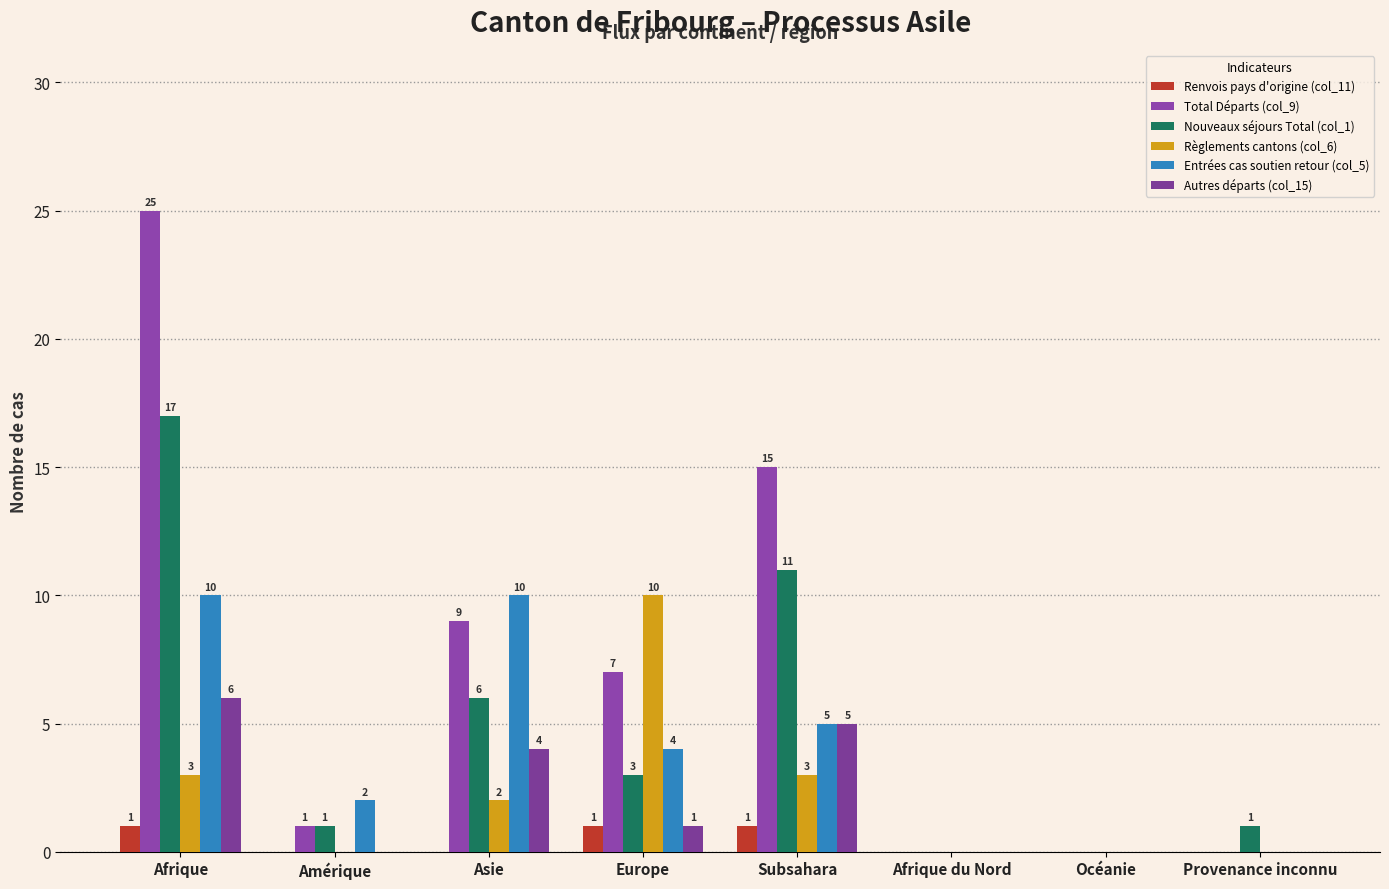

How many groups of bars are there?

8